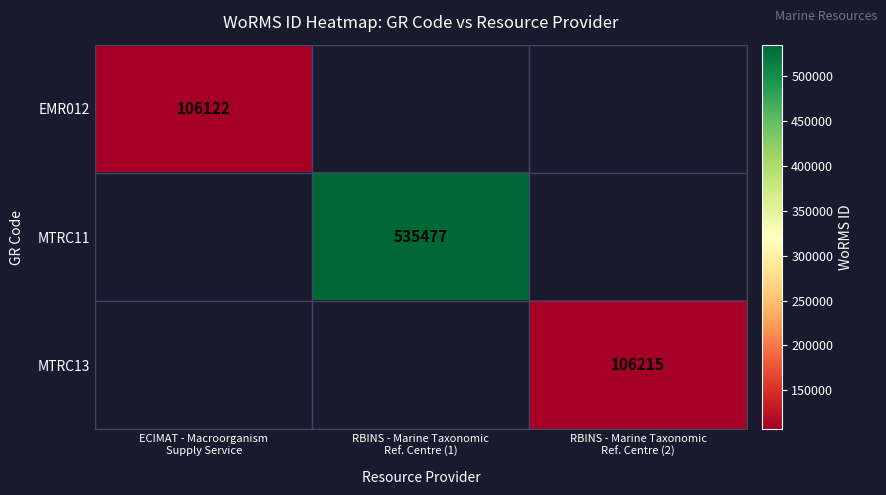

What is the minimum value shown in the chart?

106122.0